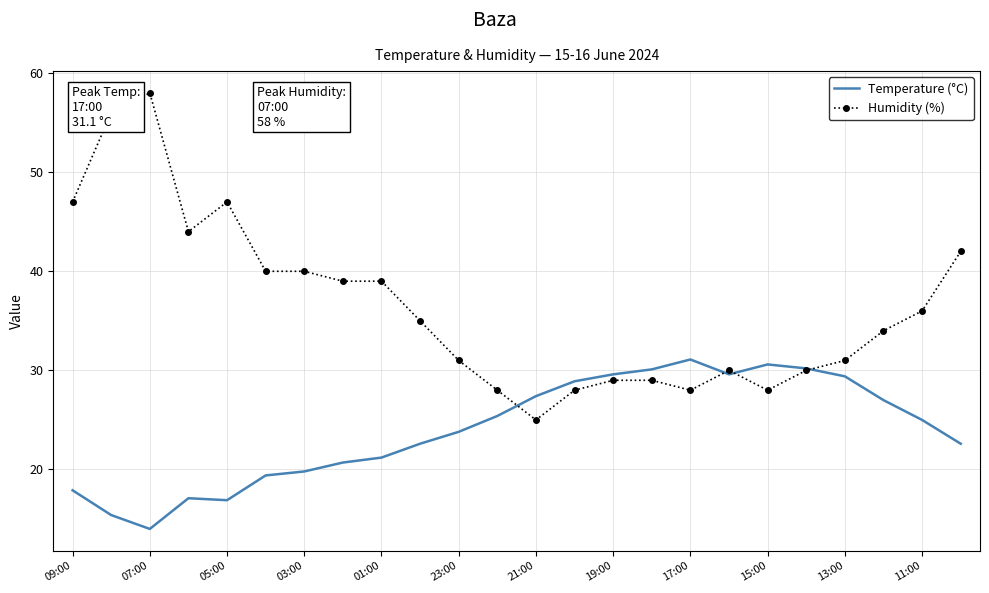

What are all the series names shown in the legend?

Temperature (°C), Humidity (%)